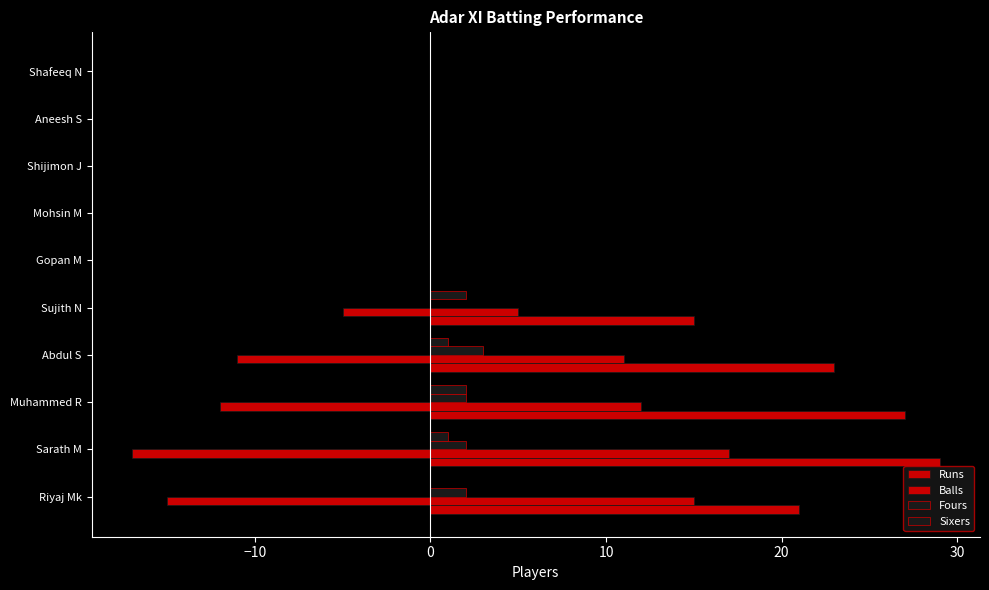

Reading left to right, transcribe all the data shown in this chart.

Runs: 21	29	27	23	15	0	0	0	0	0
Balls: 15	17	12	11	5	0	0	0	0	0
Fours: 2	2	2	3	0	0	0	0	0	0
Sixers: 0	1	2	1	2	0	0	0	0	0